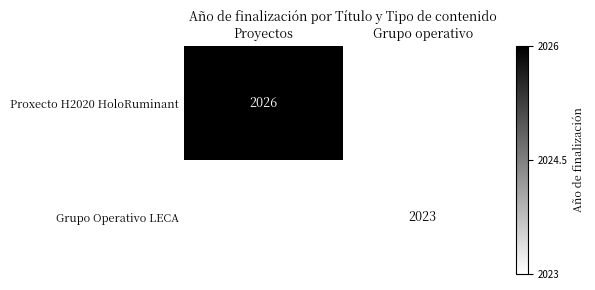

How many series are shown in this chart?

2